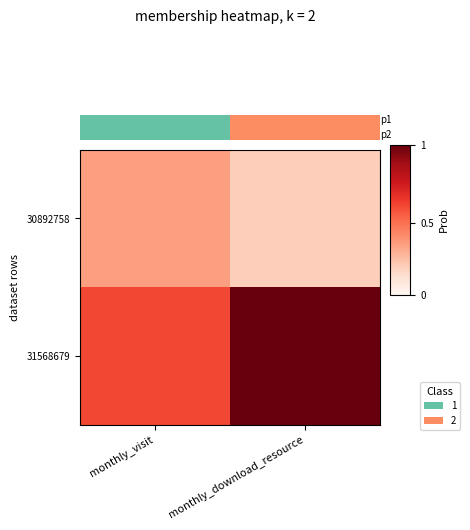

Is the value of 30892758 at monthly_visit greater than the value of 31568679 at monthly_visit?

No